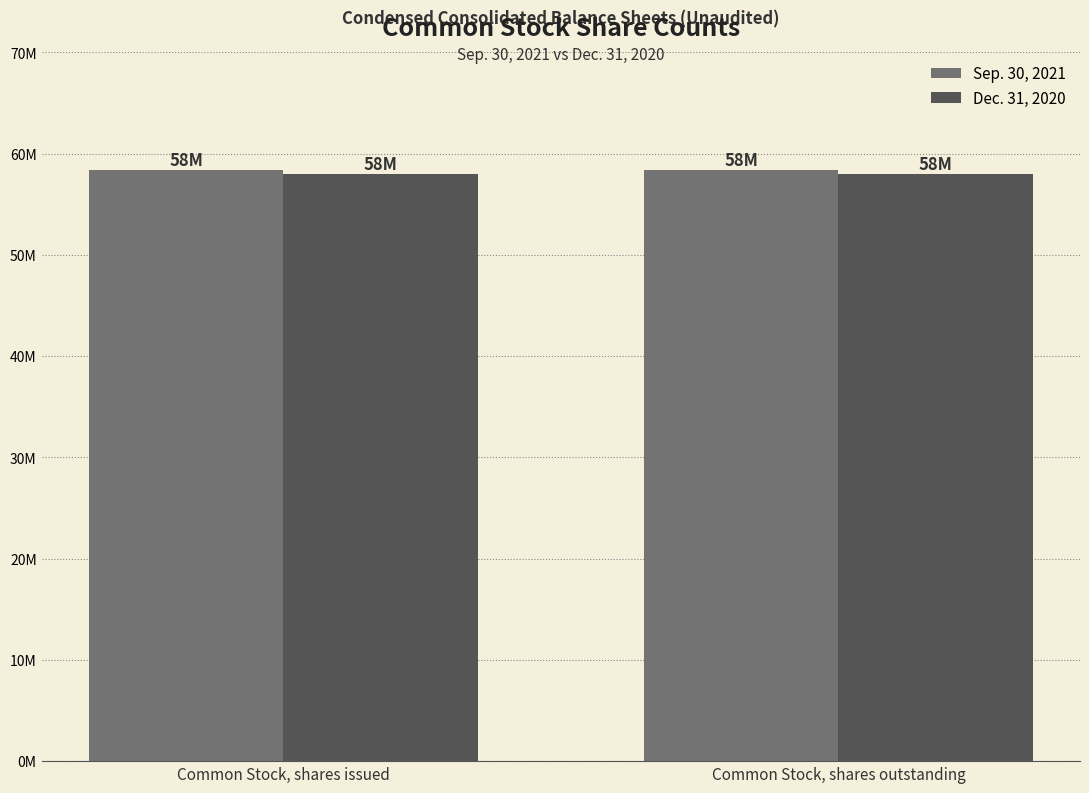

What are all the series names shown in the legend?

Sep. 30, 2021, Dec. 31, 2020